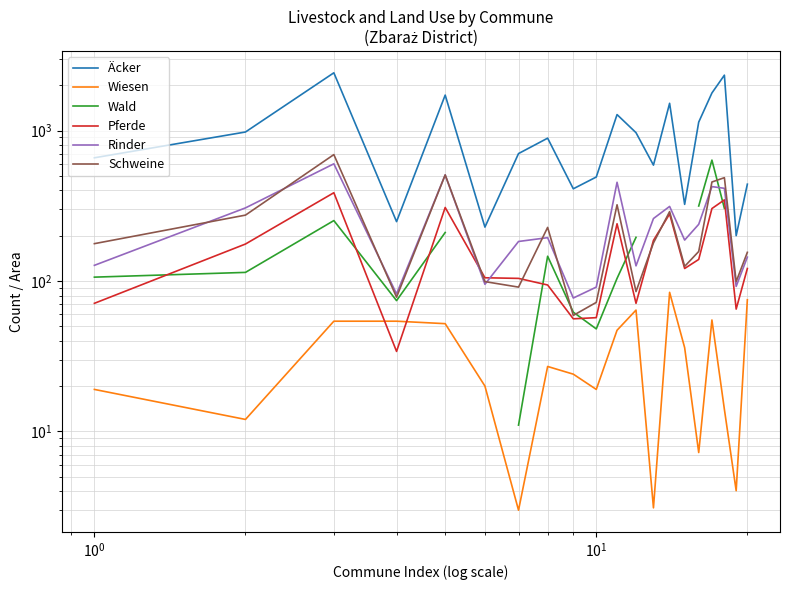

What is the value of the Wald point at the 11th from the left?

104.0